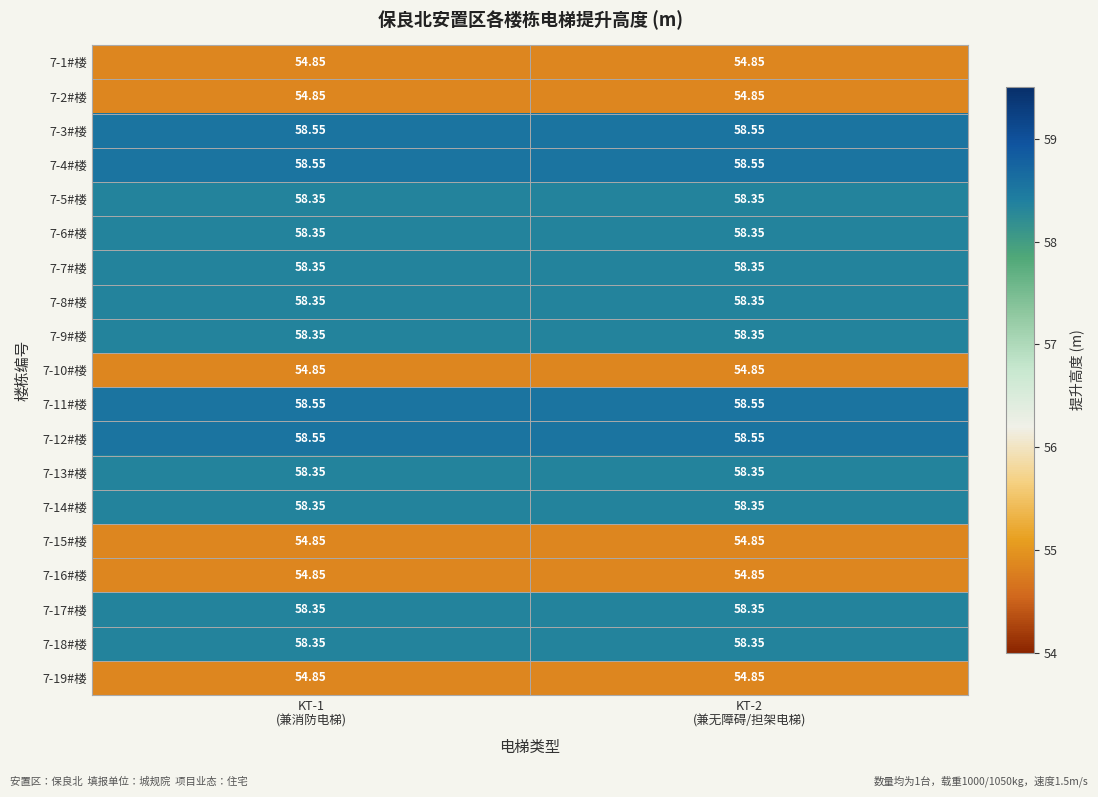

Reading left to right, extract all data points from this chart.

7-1#楼: KT-1
(兼消防电梯)=54.9	KT-2
(兼无障碍/担架电梯)=54.9
7-2#楼: KT-1
(兼消防电梯)=54.9	KT-2
(兼无障碍/担架电梯)=54.9
7-3#楼: KT-1
(兼消防电梯)=58.5	KT-2
(兼无障碍/担架电梯)=58.5
7-4#楼: KT-1
(兼消防电梯)=58.5	KT-2
(兼无障碍/担架电梯)=58.5
7-5#楼: KT-1
(兼消防电梯)=58.4	KT-2
(兼无障碍/担架电梯)=58.4
7-6#楼: KT-1
(兼消防电梯)=58.4	KT-2
(兼无障碍/担架电梯)=58.4
7-7#楼: KT-1
(兼消防电梯)=58.4	KT-2
(兼无障碍/担架电梯)=58.4
7-8#楼: KT-1
(兼消防电梯)=58.4	KT-2
(兼无障碍/担架电梯)=58.4
7-9#楼: KT-1
(兼消防电梯)=58.4	KT-2
(兼无障碍/担架电梯)=58.4
7-10#楼: KT-1
(兼消防电梯)=54.9	KT-2
(兼无障碍/担架电梯)=54.9
7-11#楼: KT-1
(兼消防电梯)=58.5	KT-2
(兼无障碍/担架电梯)=58.5
7-12#楼: KT-1
(兼消防电梯)=58.5	KT-2
(兼无障碍/担架电梯)=58.5
7-13#楼: KT-1
(兼消防电梯)=58.4	KT-2
(兼无障碍/担架电梯)=58.4
7-14#楼: KT-1
(兼消防电梯)=58.4	KT-2
(兼无障碍/担架电梯)=58.4
7-15#楼: KT-1
(兼消防电梯)=54.9	KT-2
(兼无障碍/担架电梯)=54.9
7-16#楼: KT-1
(兼消防电梯)=54.9	KT-2
(兼无障碍/担架电梯)=54.9
7-17#楼: KT-1
(兼消防电梯)=58.4	KT-2
(兼无障碍/担架电梯)=58.4
7-18#楼: KT-1
(兼消防电梯)=58.4	KT-2
(兼无障碍/担架电梯)=58.4
7-19#楼: KT-1
(兼消防电梯)=54.9	KT-2
(兼无障碍/担架电梯)=54.9